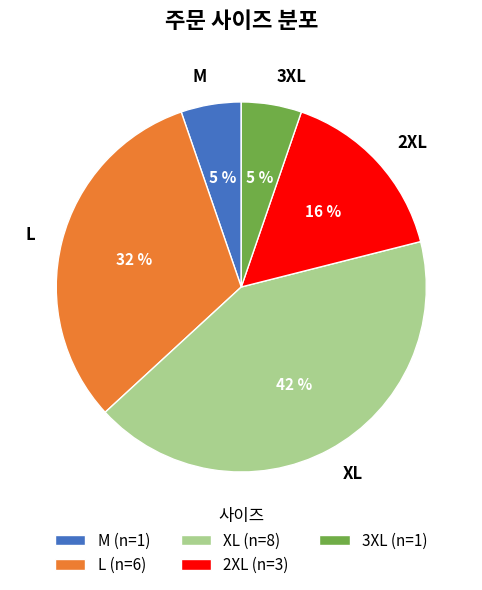

What percentage is the M slice, to the nearest percent?

5%